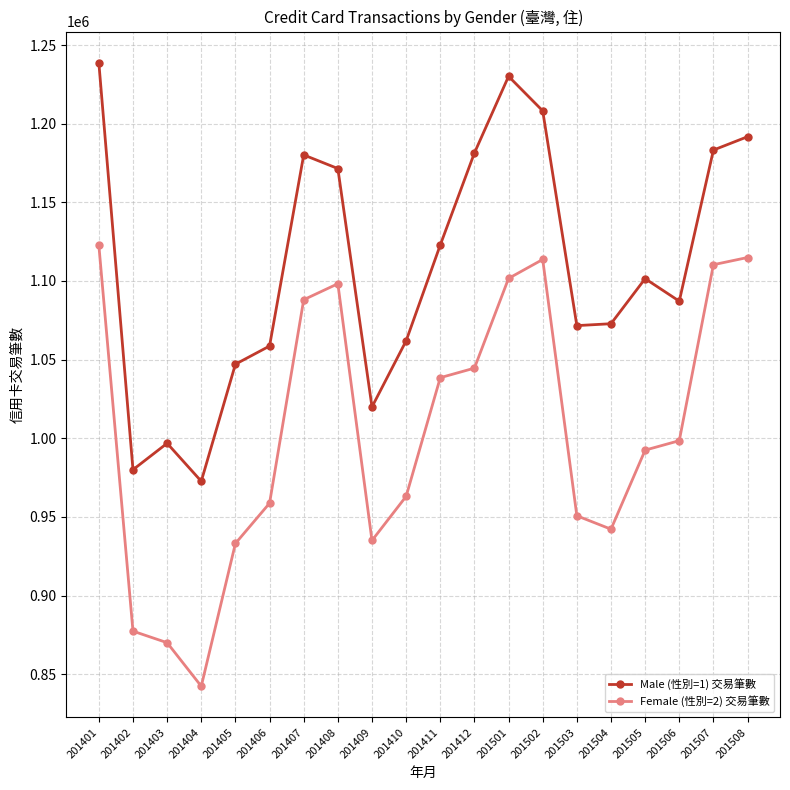

The Female (性別=2) 交易筆數 series shows 1536186 at 201411. True or false?

False